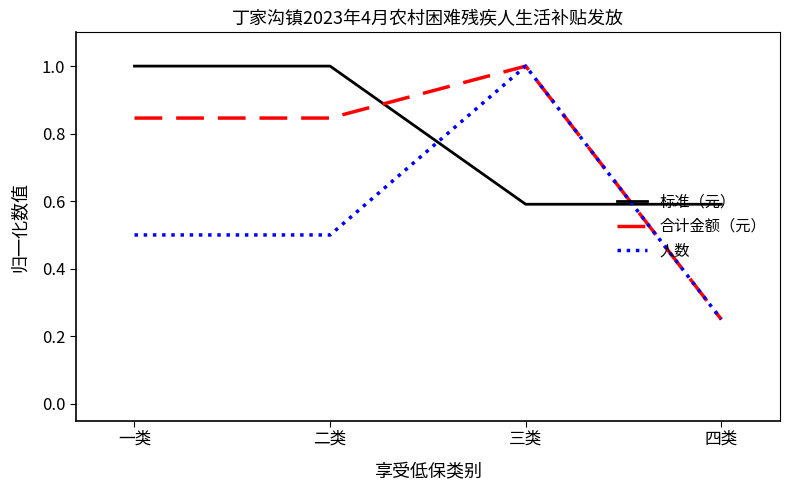

At which category does the chart reach its minimum across all series?

四类